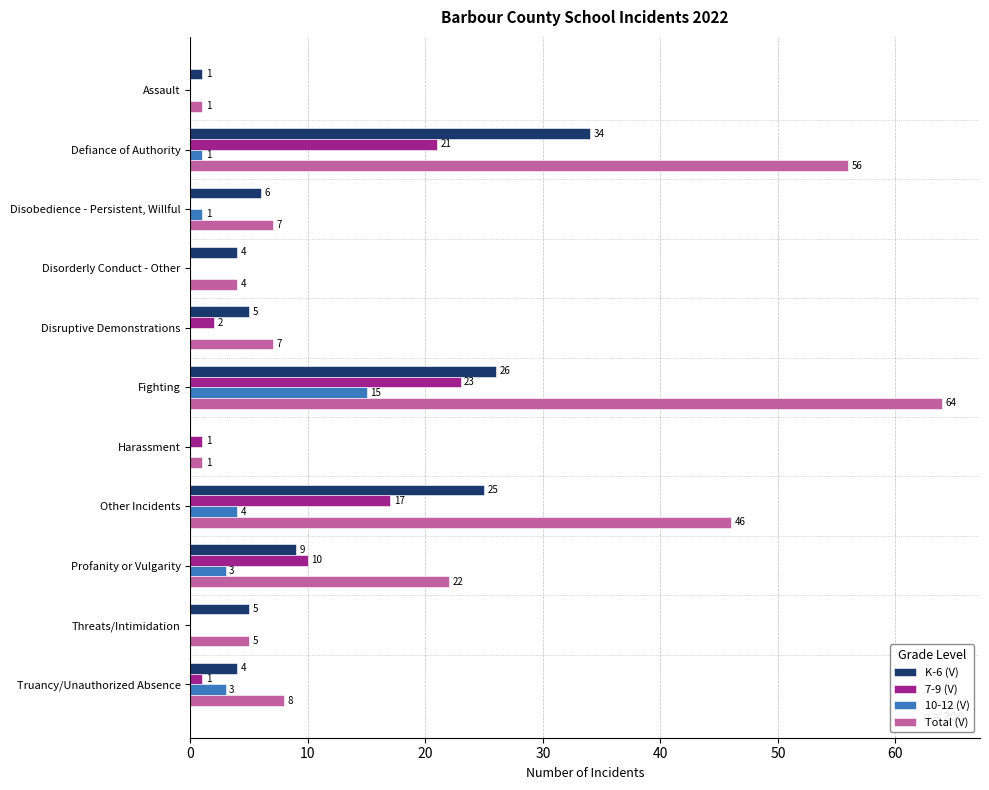

Between Assault and Defiance of Authority, which series saw the biggest shift?

Total (V)